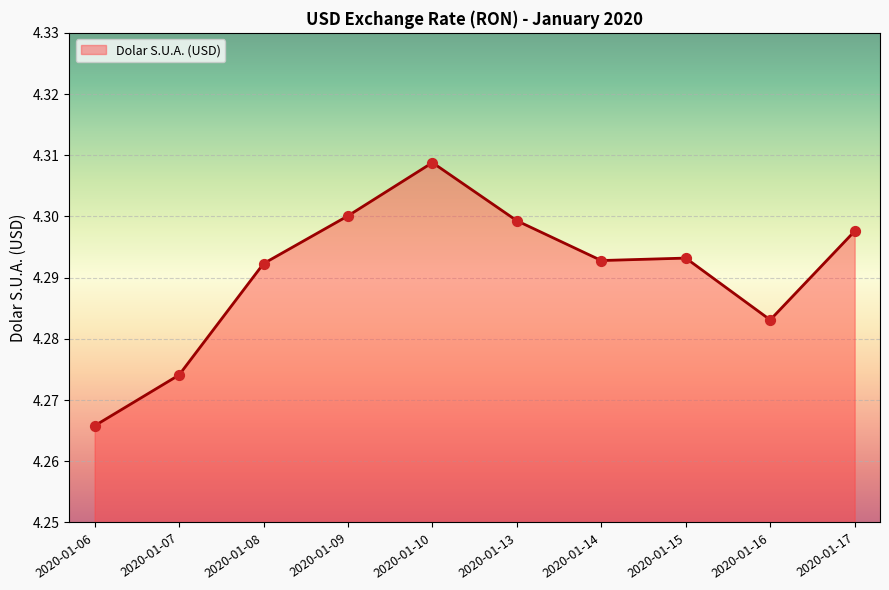

Approximately how many times larger is the value at 2020-01-15 compared to 2020-01-16?

1.0